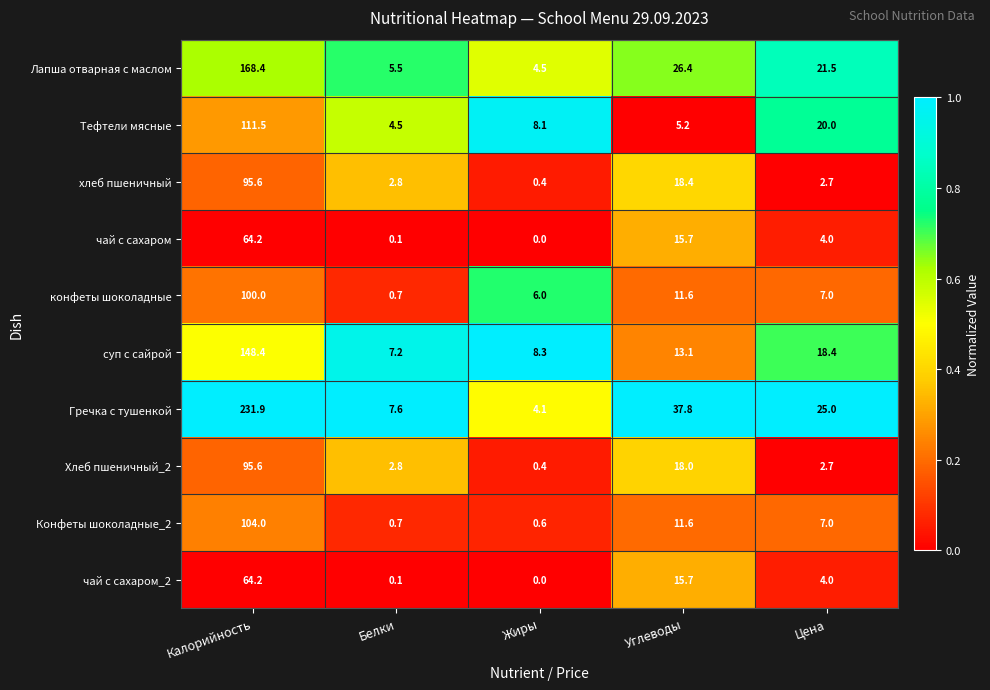

Between Белки and Углеводы, which series saw the biggest shift?

Гречка с тушенкой